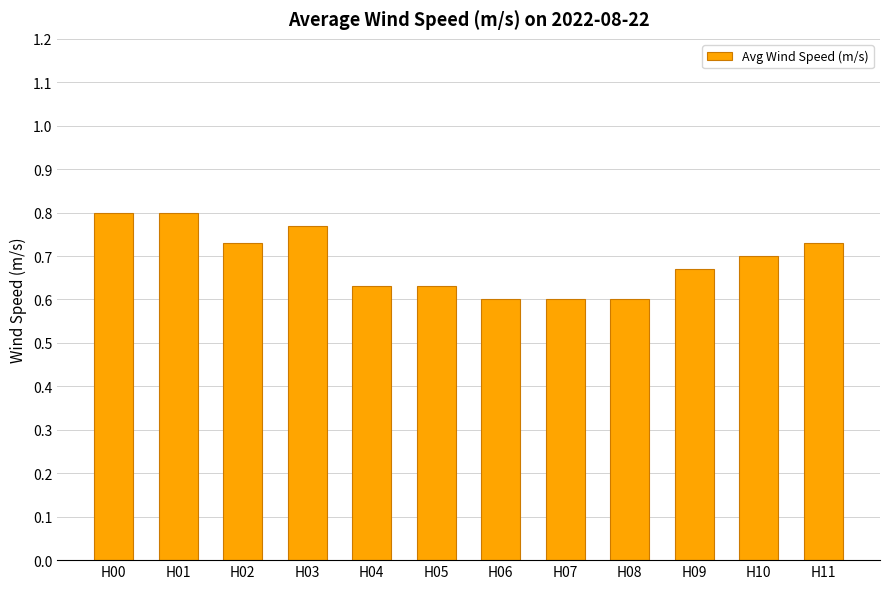

What is the difference between the second highest and second lowest values?

0.2